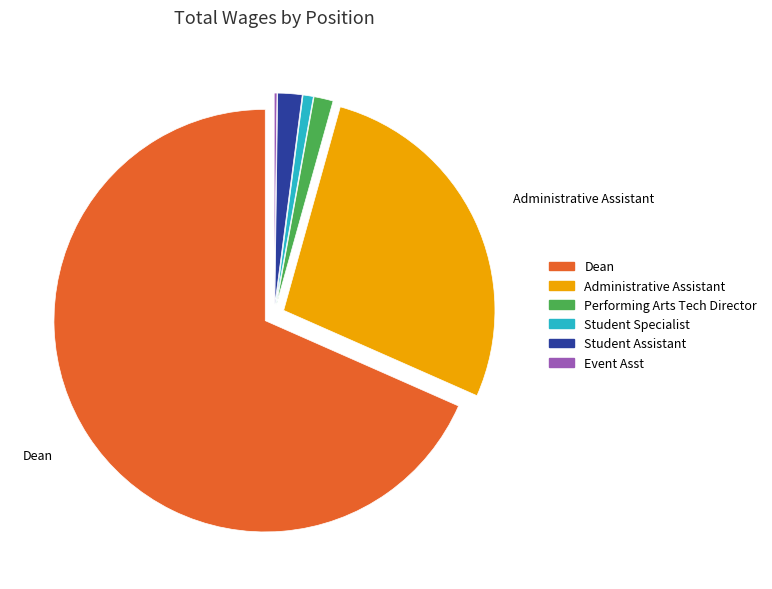

Which category has the biggest portion of the pie?

Dean